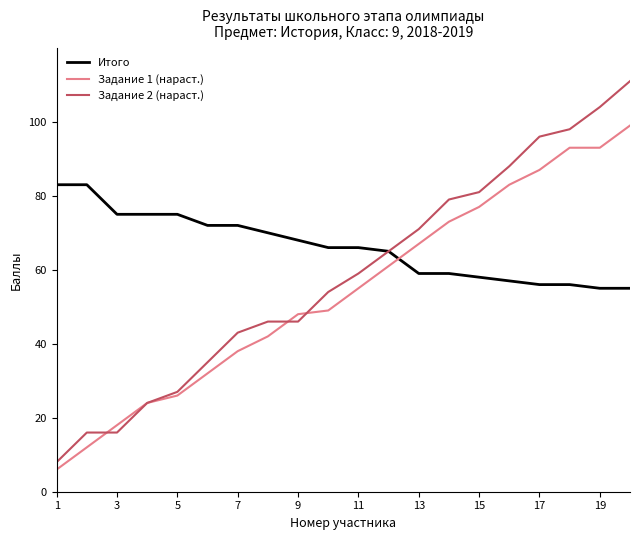

What is the lowest value of the Задание 2 (нараст.) series?

8